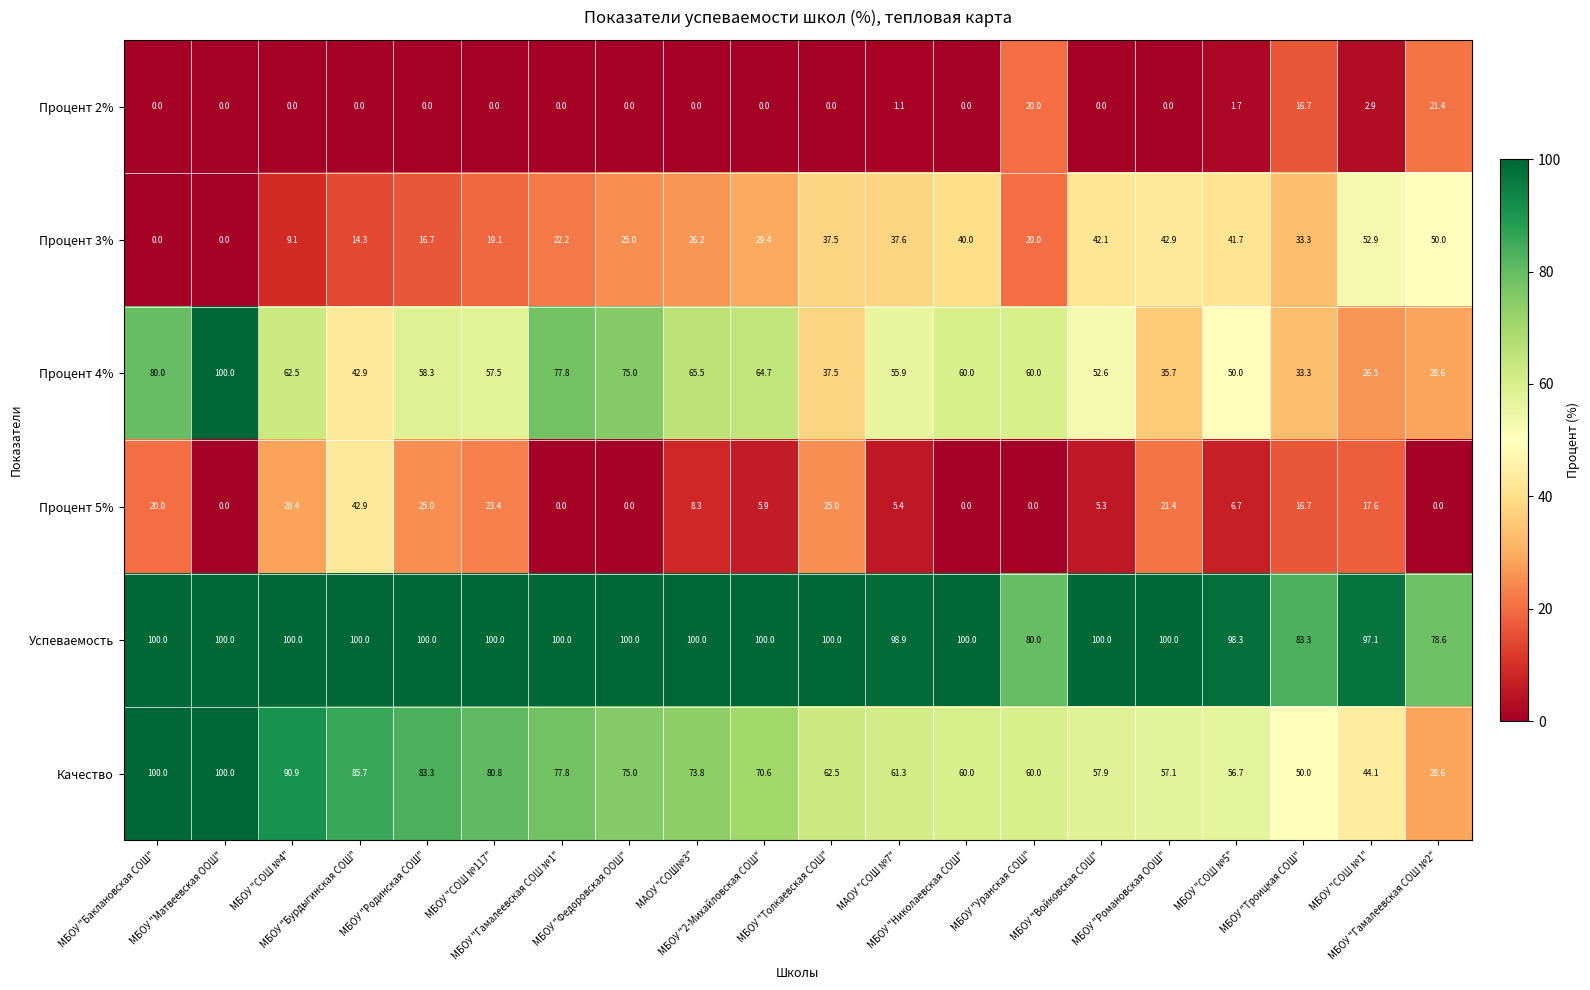

What is the average value of the Процент 4% series?

56.2